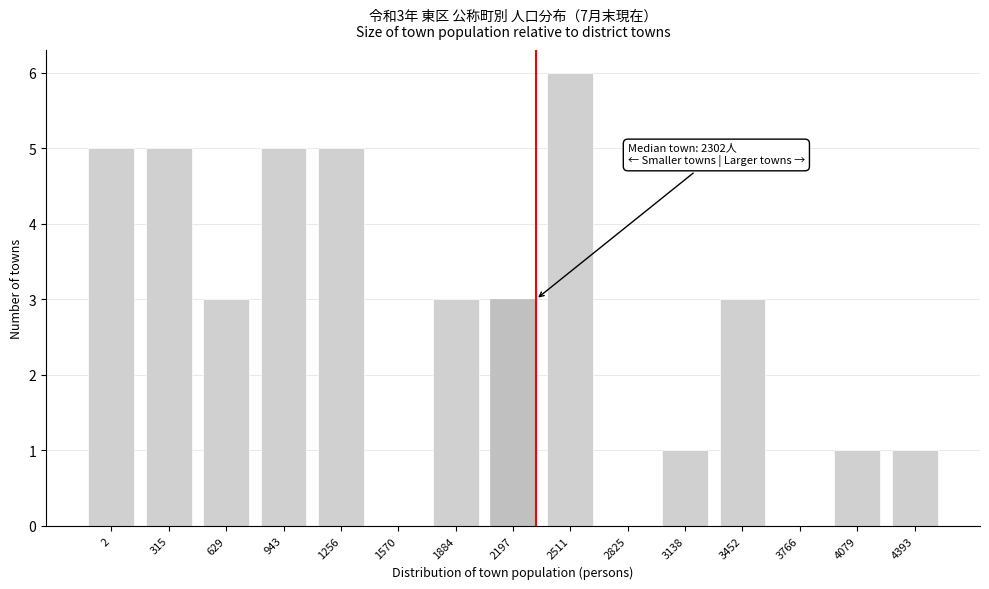

Reading left to right, transcribe all the data shown in this chart.

2=5	315=5	629=3	943=5	1256=5	1570=0	1884=3	2197=3	2511=6	2825=0	3138=1	3452=3	3766=0	4079=1	4393=1